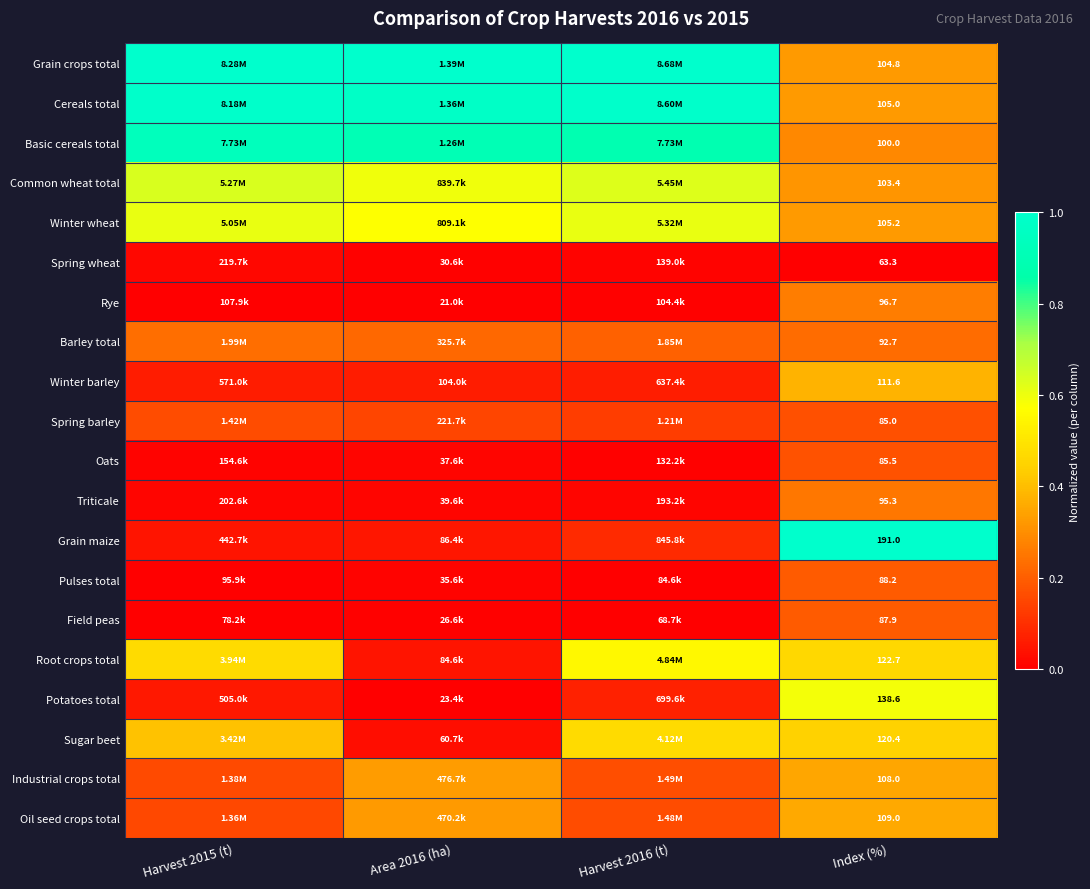

At which label does Cereals total reach its peak?

Harvest 2016 (t)